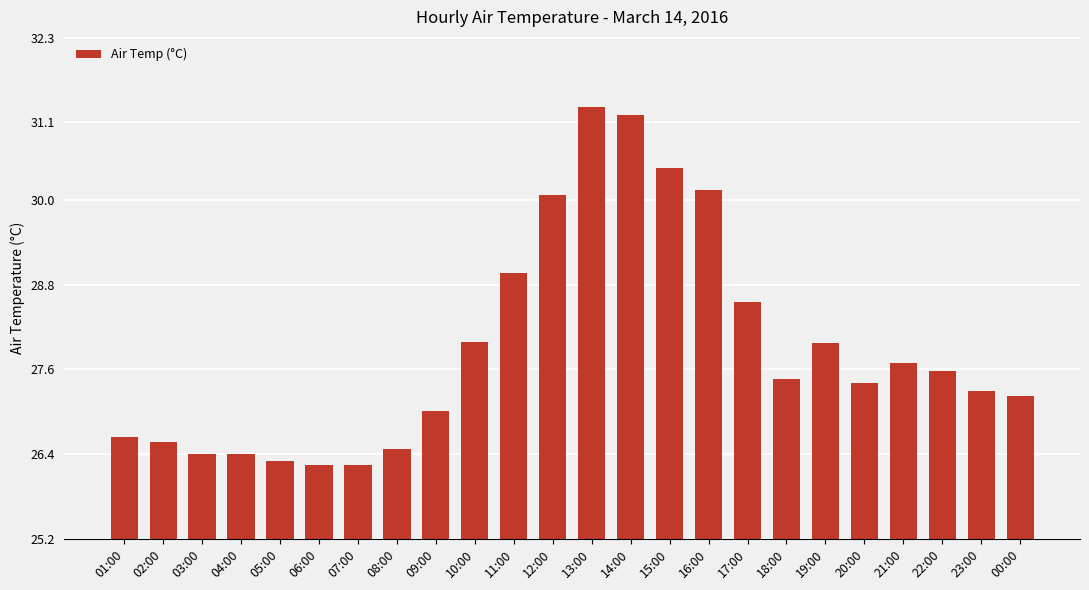

What is the label of the 10th bar from the right?

15:00